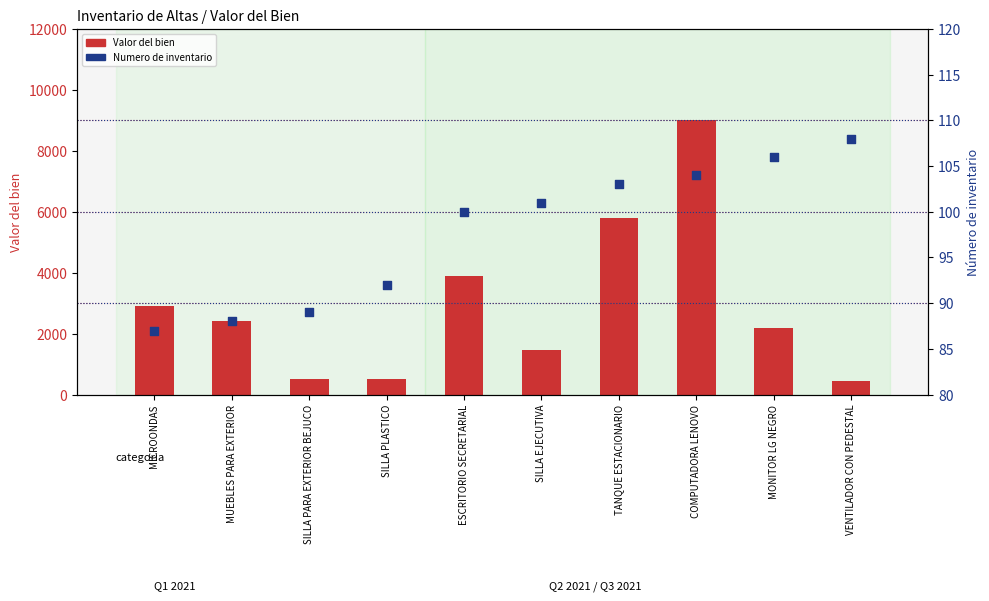

At how many categories does at least one series exceed 5175?

2